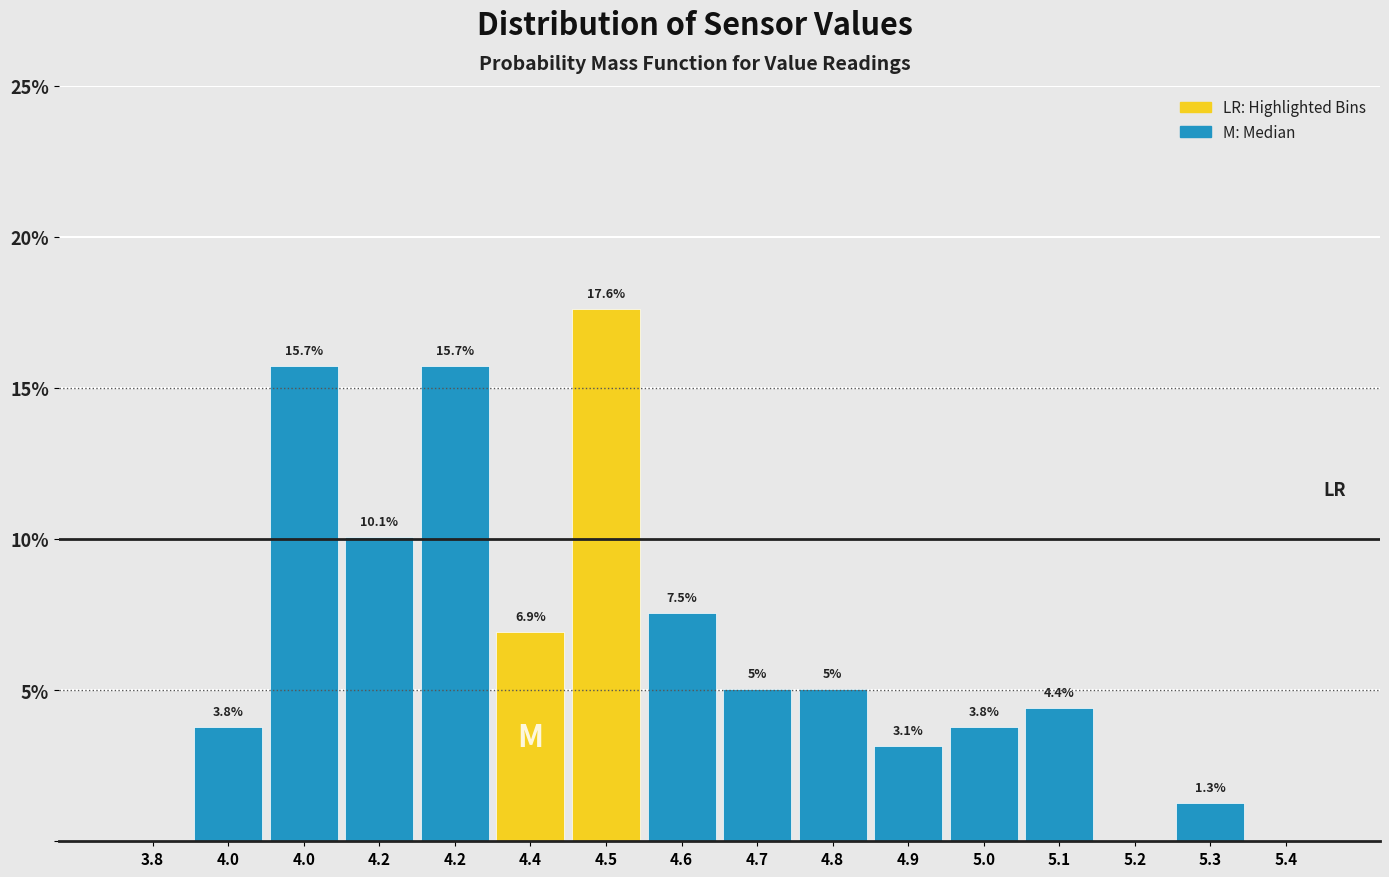

How many data points are above 5?

8